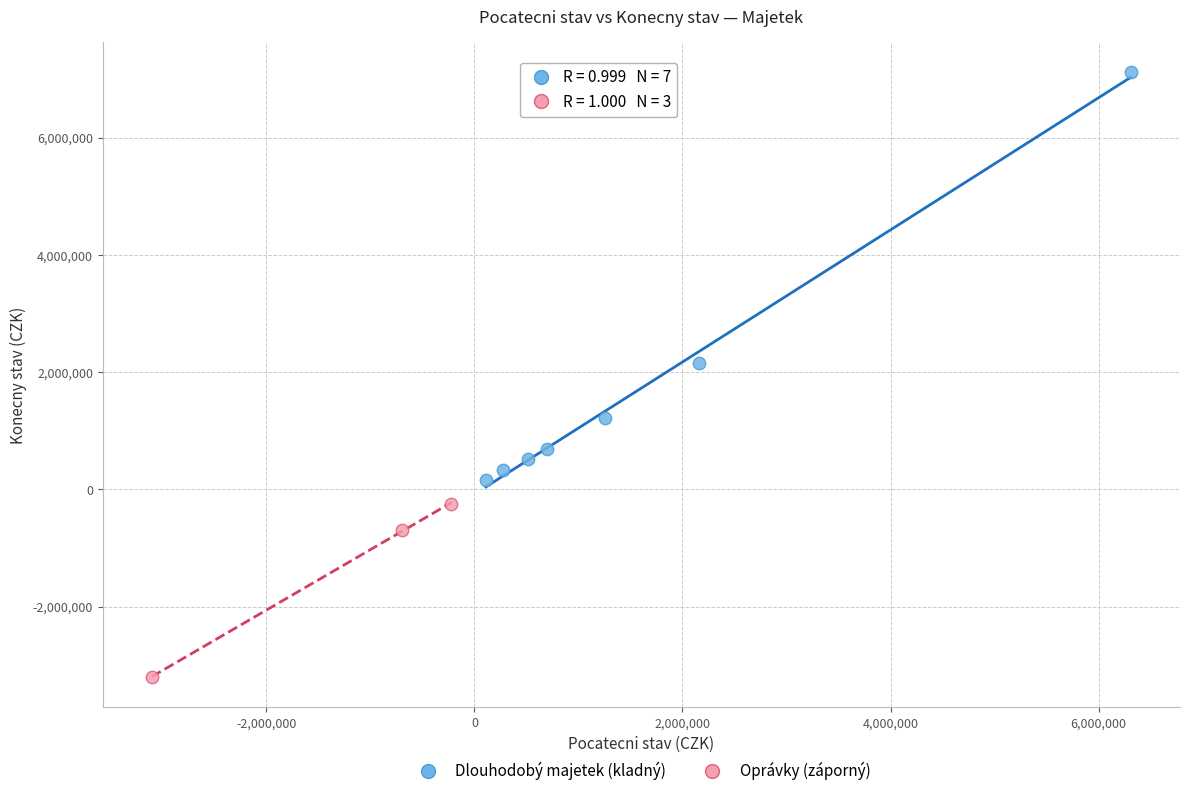

Which series contains the lowest Y value?

Oprávky (záporný)